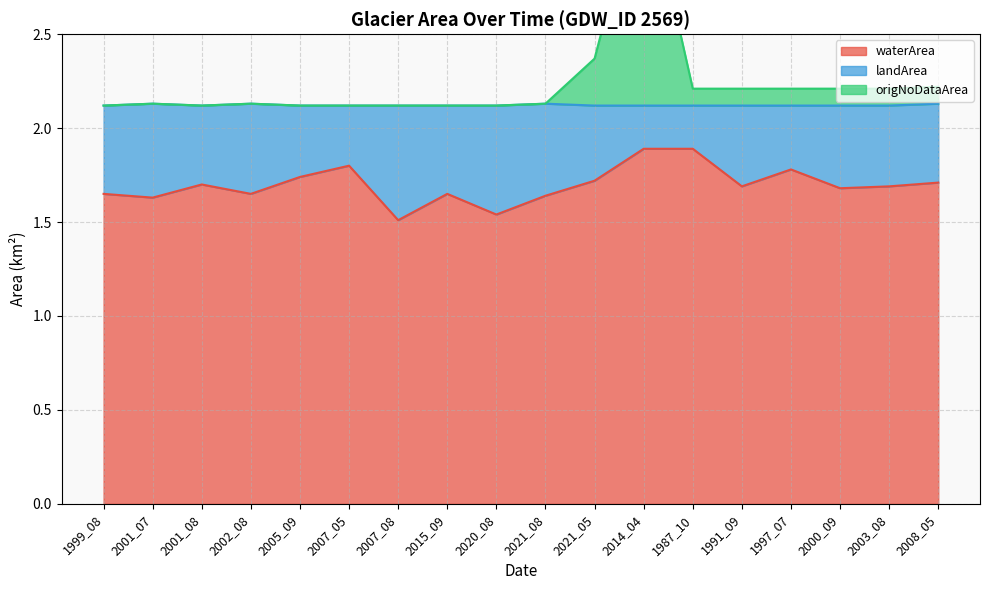

What is the difference between the maximum and second lowest values in the origNoDataArea series?

1.2